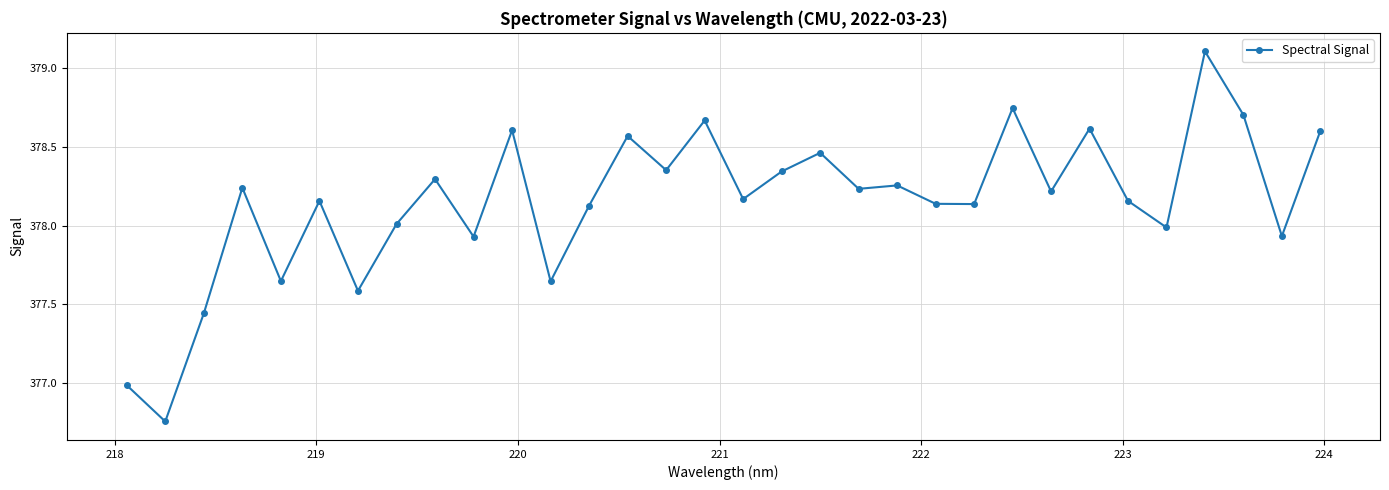

What is the difference between the maximum and second lowest values?

2.1